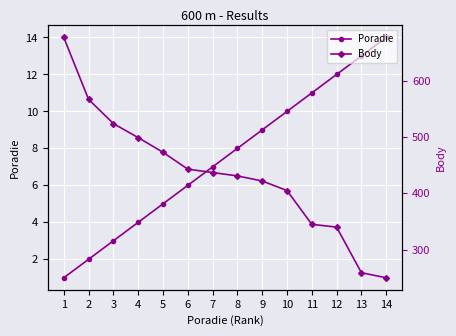

Read the Poradie value at 9, to the nearest 5.

10